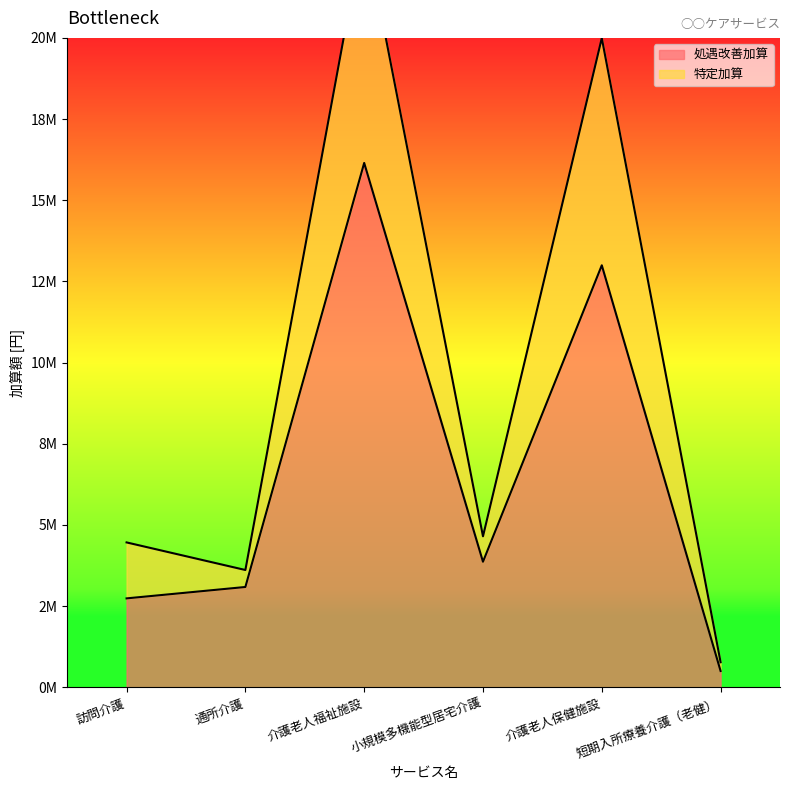

List the series in order of their overall mean, highest first.

特定加算, 処遇改善加算